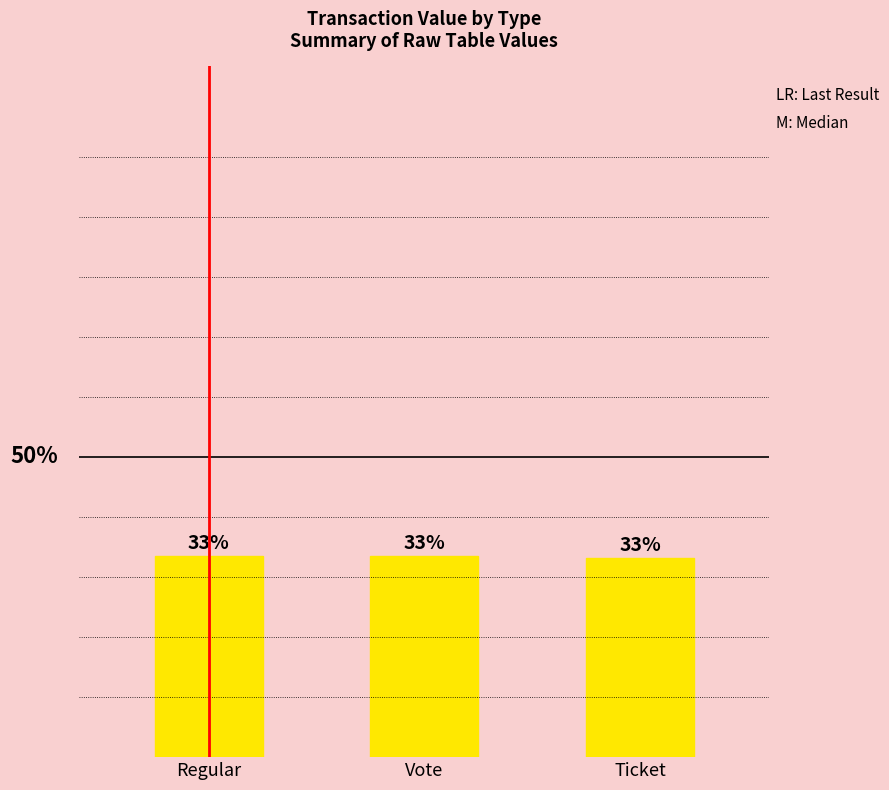

What is the label of the 2nd bar from the right?

Vote